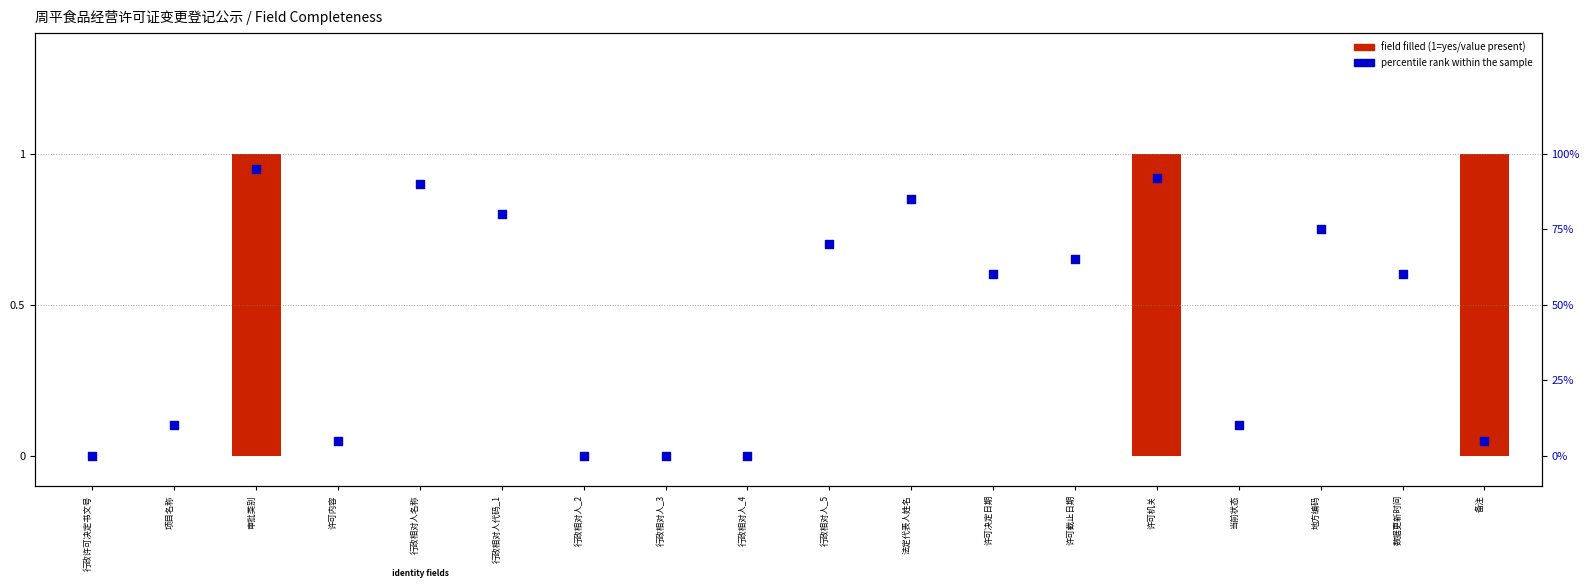

Which series reaches the minimum Y coordinate?

field filled (1=yes)